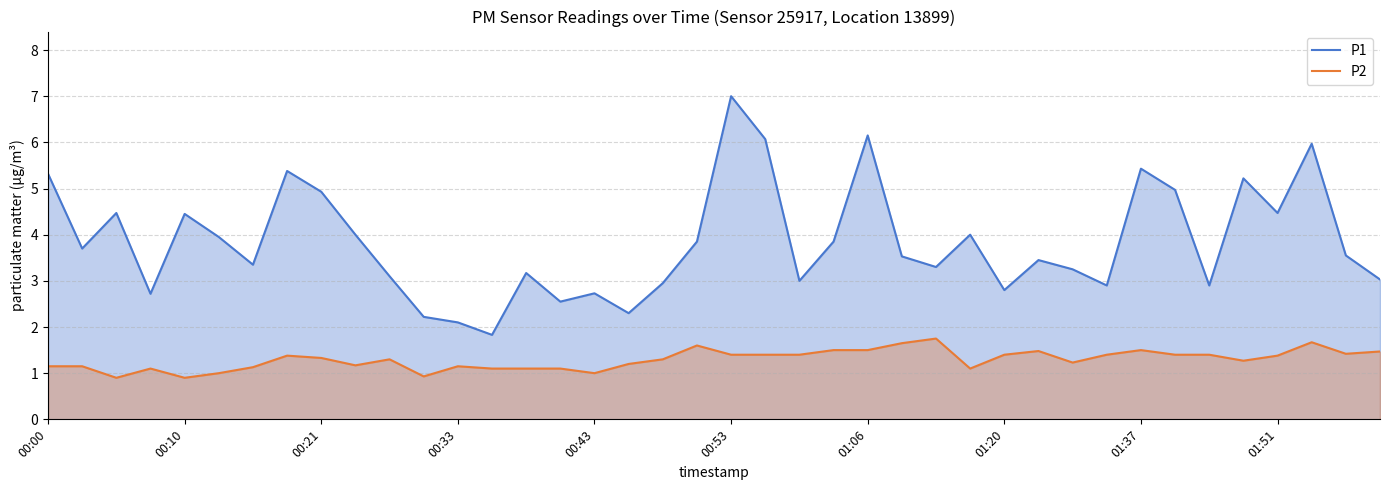

The P2 series shows 0.9 at 01:06. True or false?

False